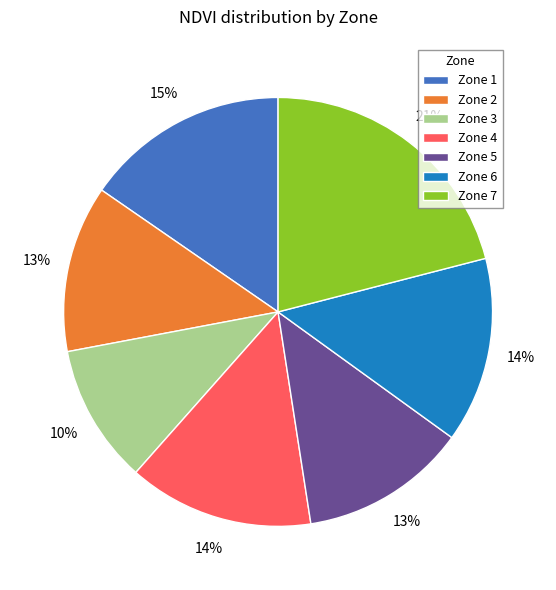

What percentage is the Zone 3 slice, to the nearest percent?

10%